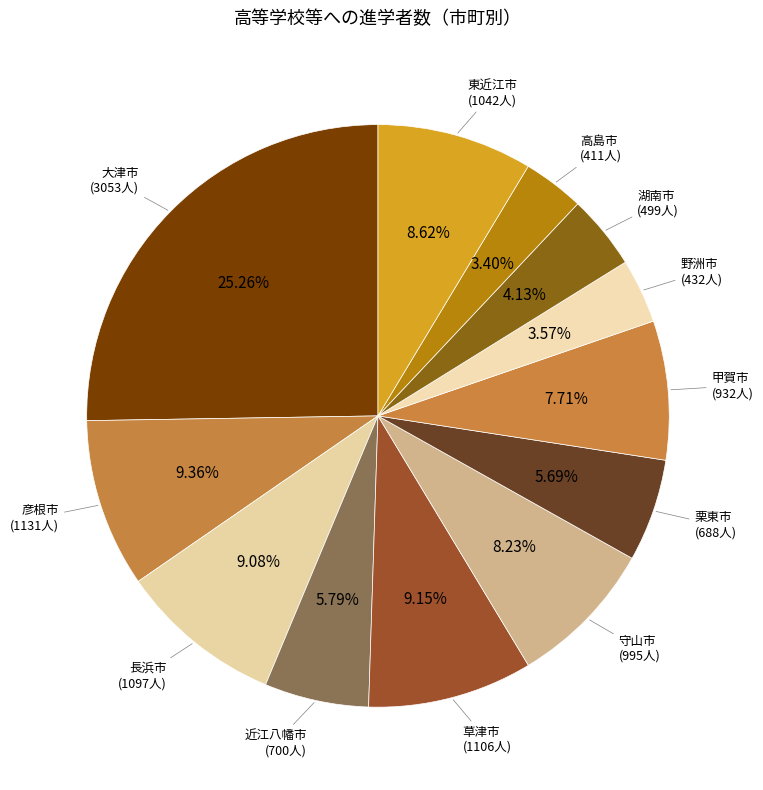

Count the number of slices in the pie.

12